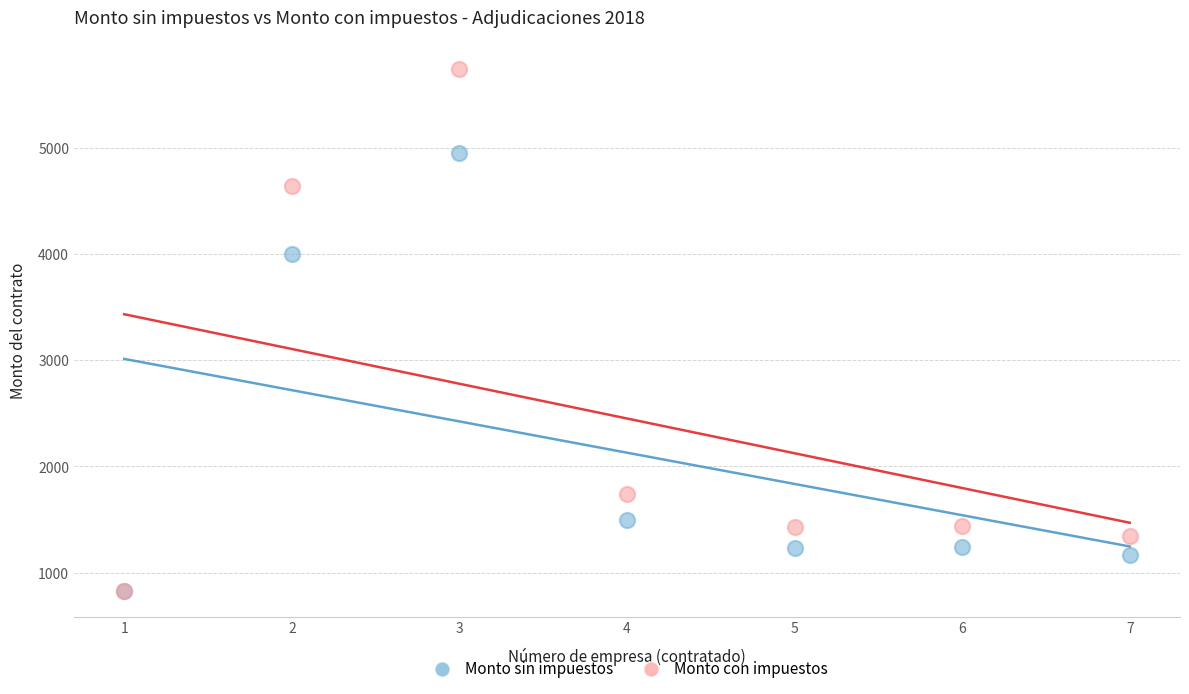

Which series has the largest Y range (max minus min)?

Monto con impuestos